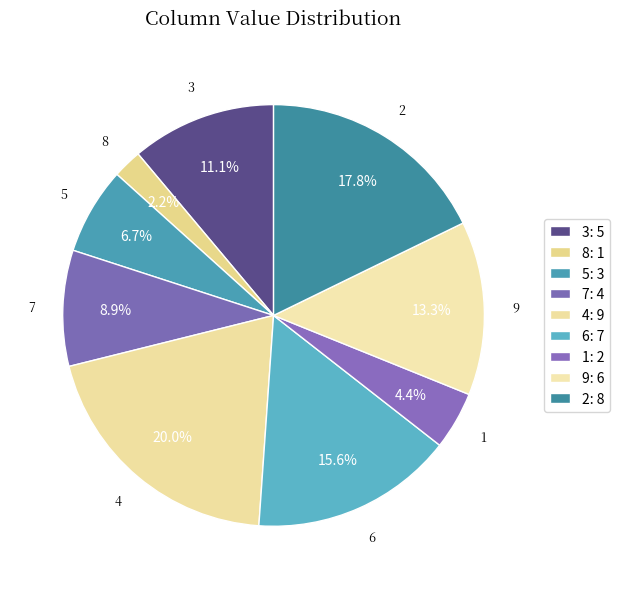

Count the number of slices in the pie.

9